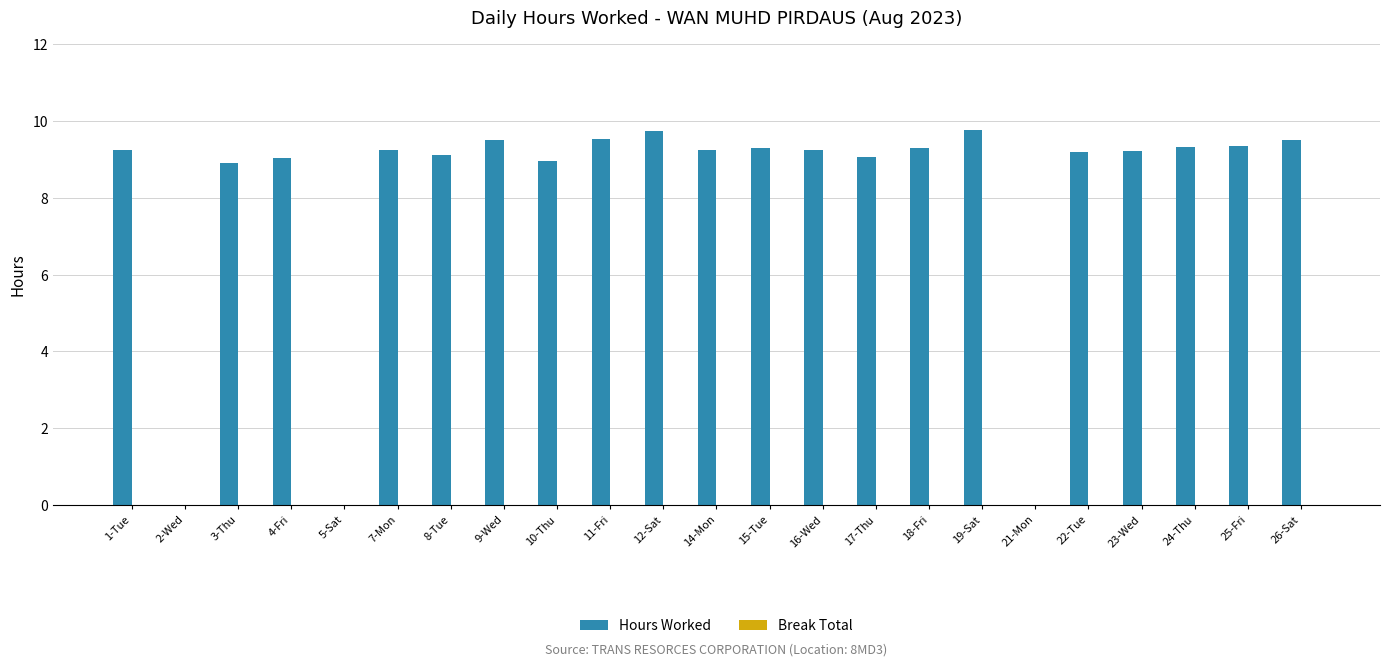

What is the sum of the values at 18-Fri and 1-Tue?

18.5